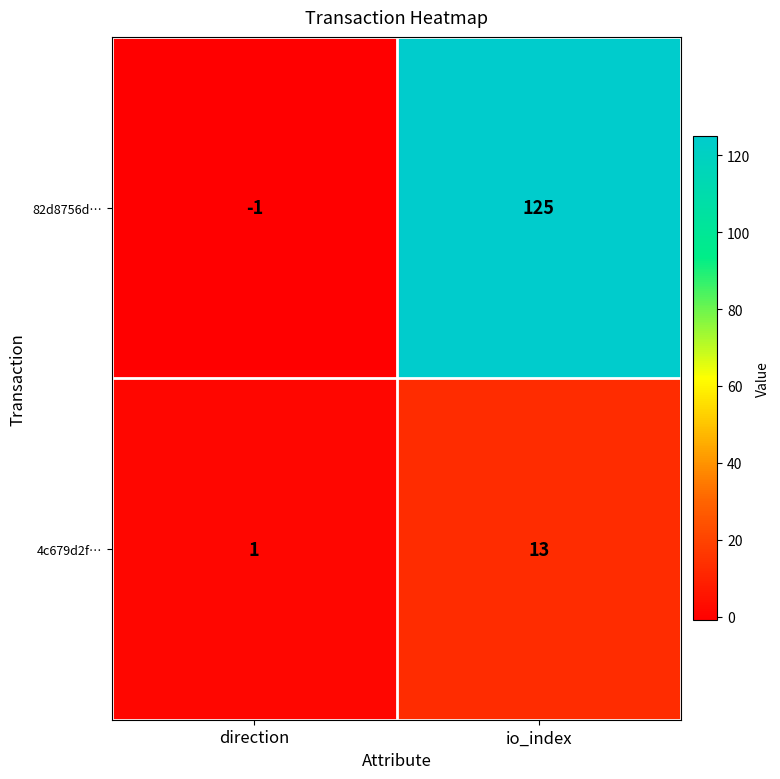

What is the difference between the 4c679d2f… values at direction and io_index?

12